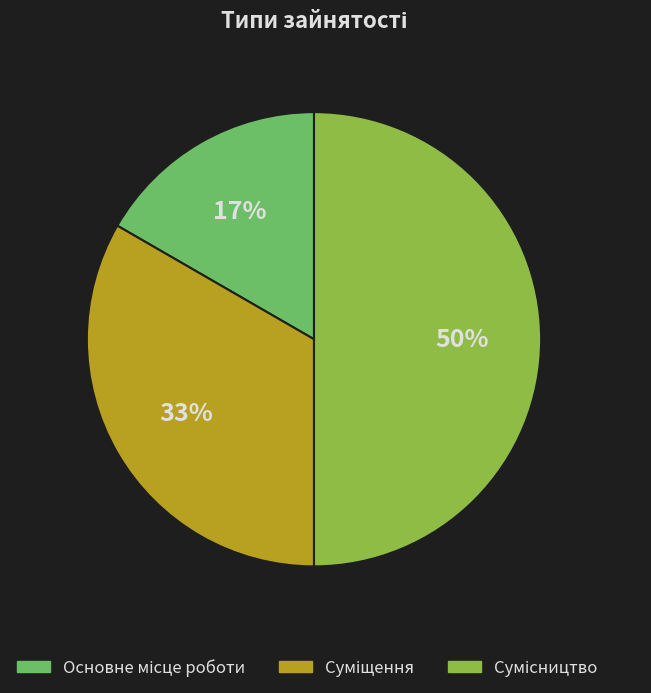

To the nearest percent, what is the average slice percentage?

33%